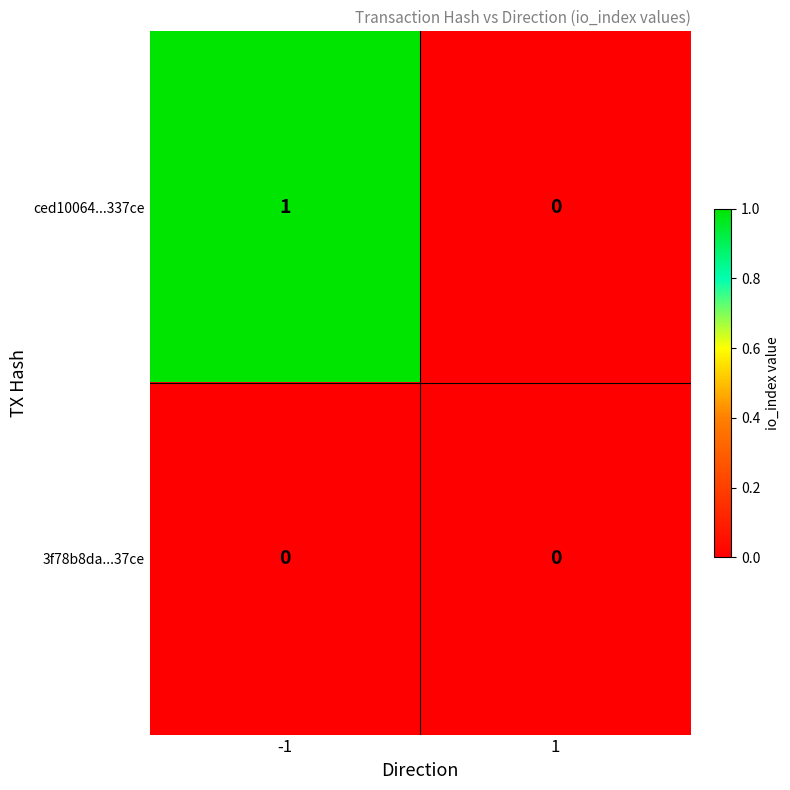

How many categories are shown in the chart?

2